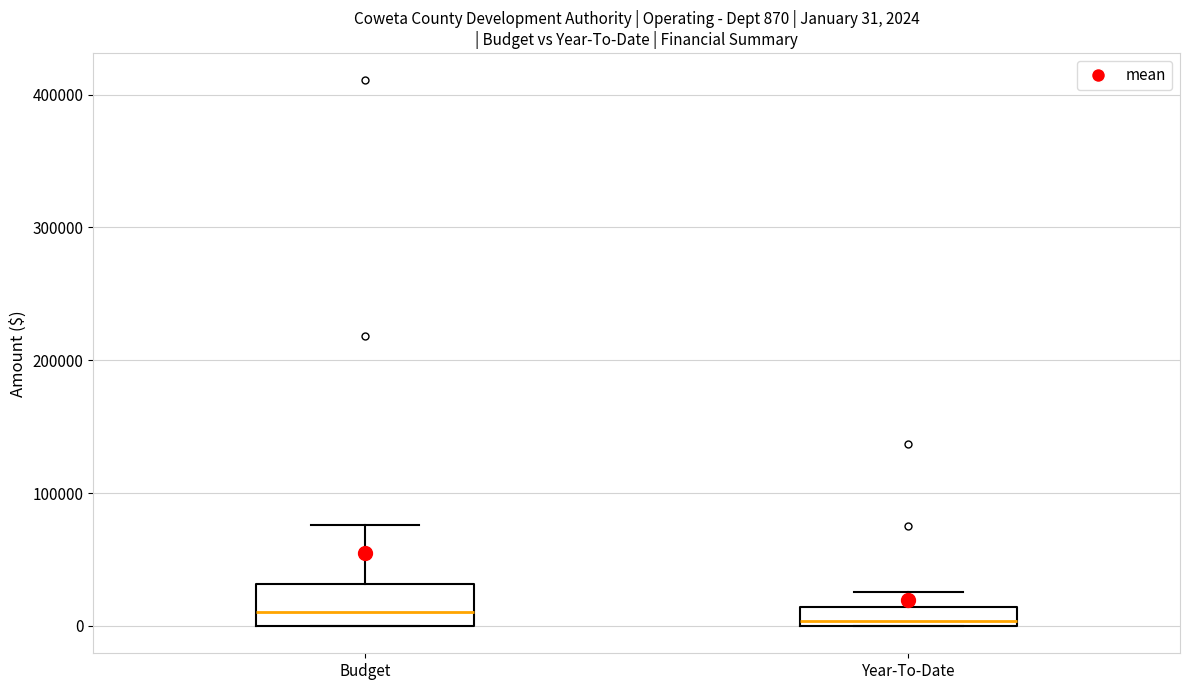

Which box is the tallest, from its lower edge to its upper edge?

Budget